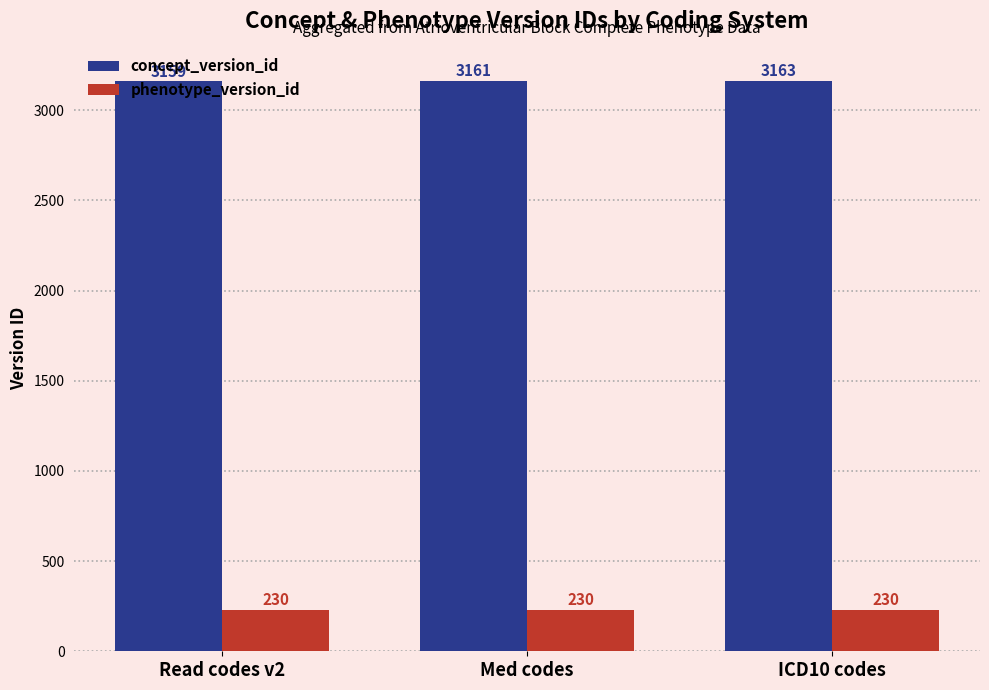

List the series in order of their peak value, lowest first.

phenotype_version_id, concept_version_id